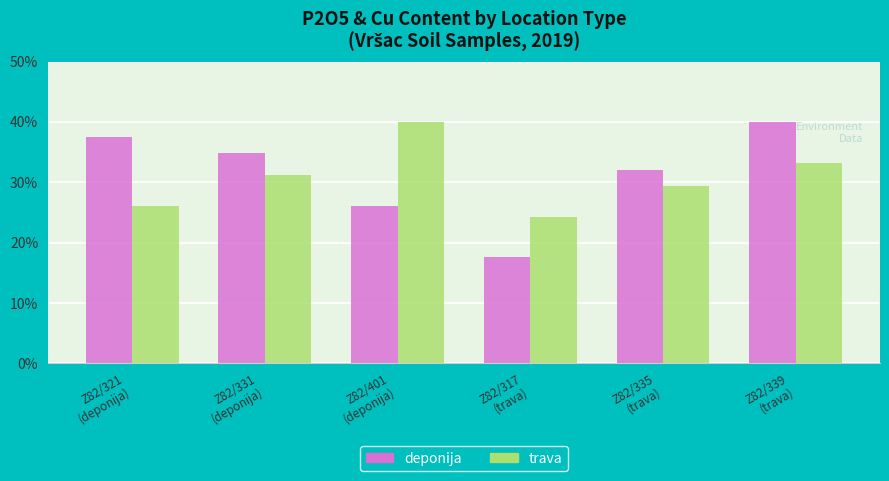

How many bars are there in total?

12